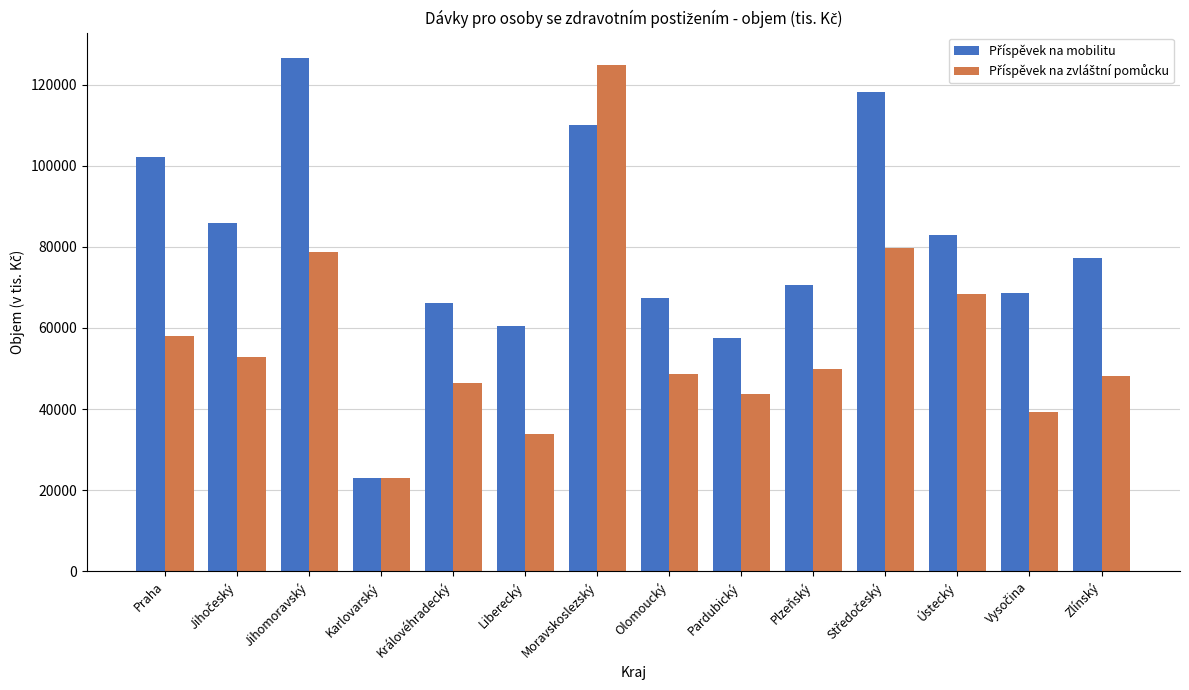

What is the label of the 6th bar from the right?

Pardubický